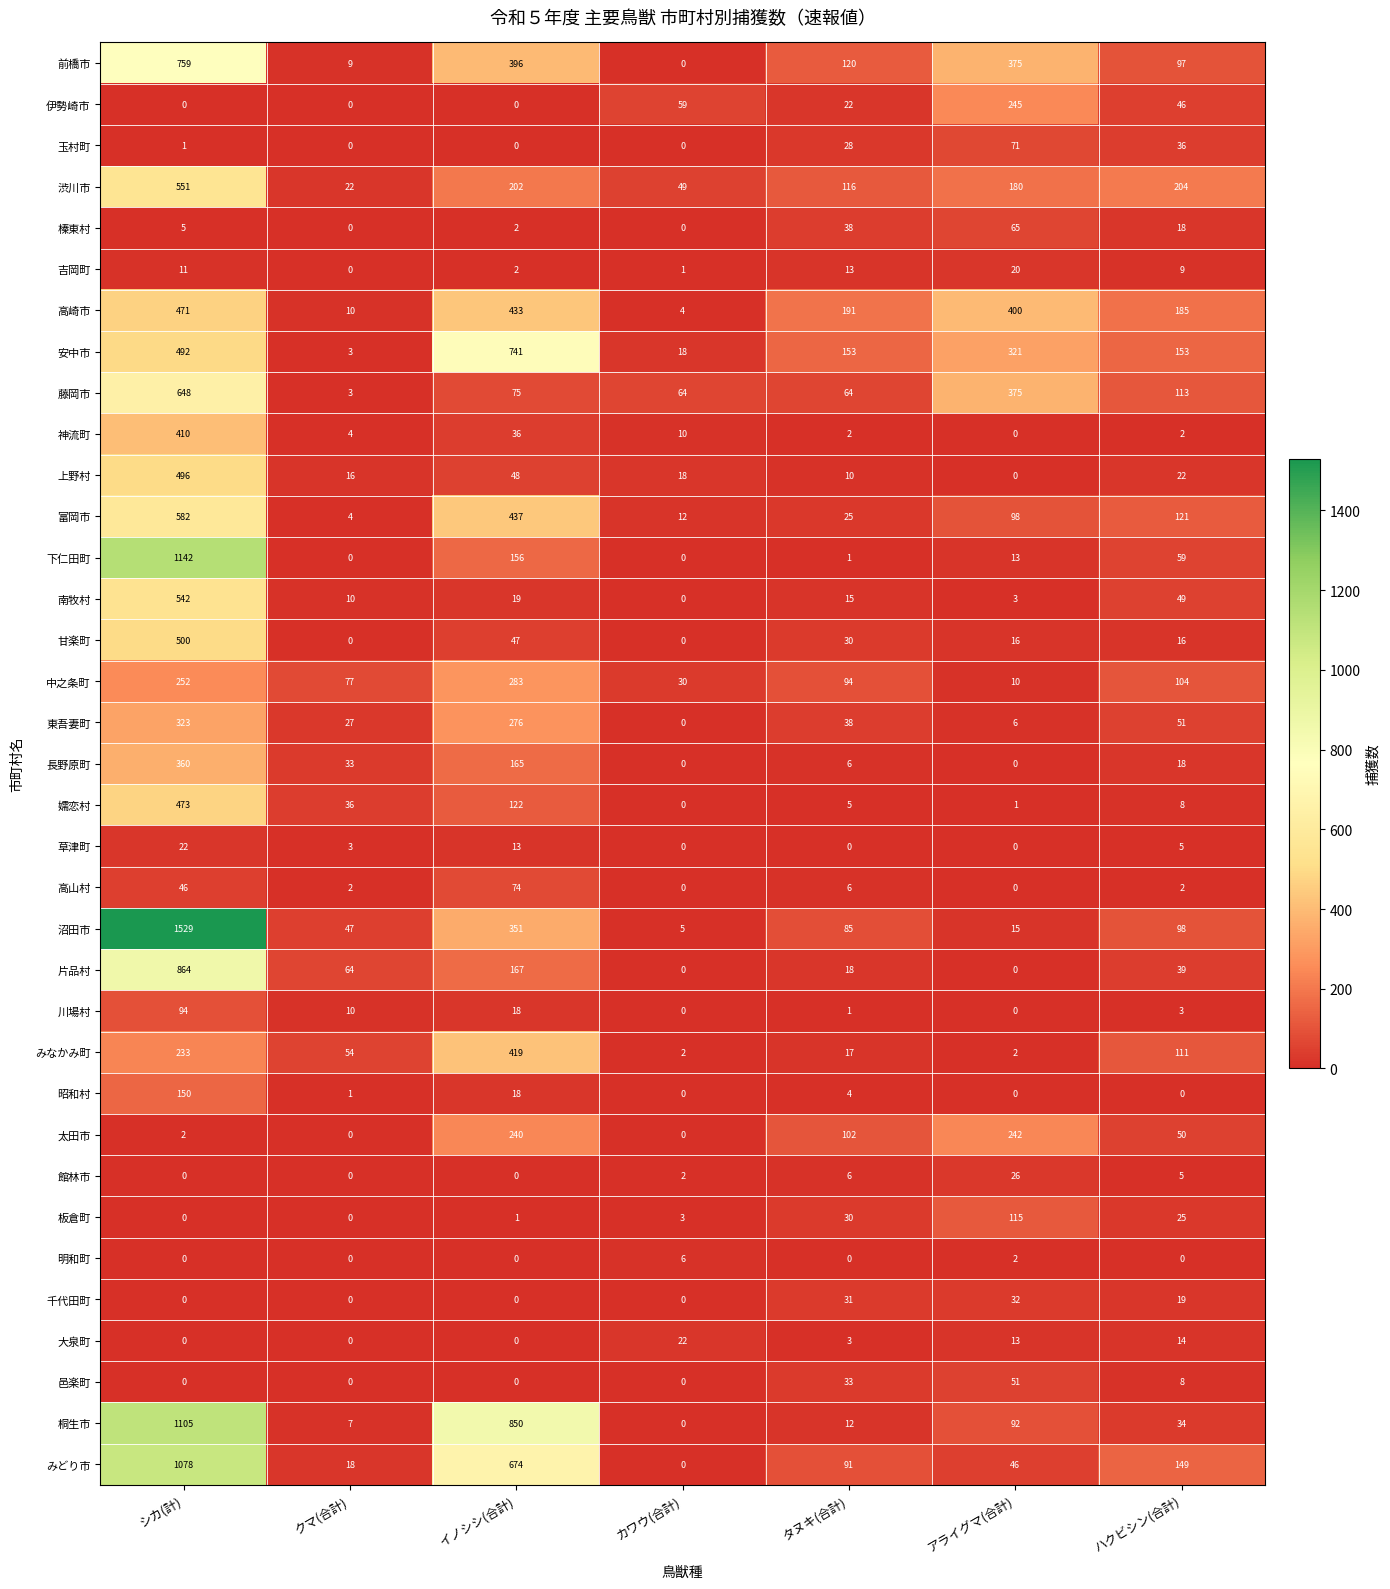

How many categories are shown in the chart?

7